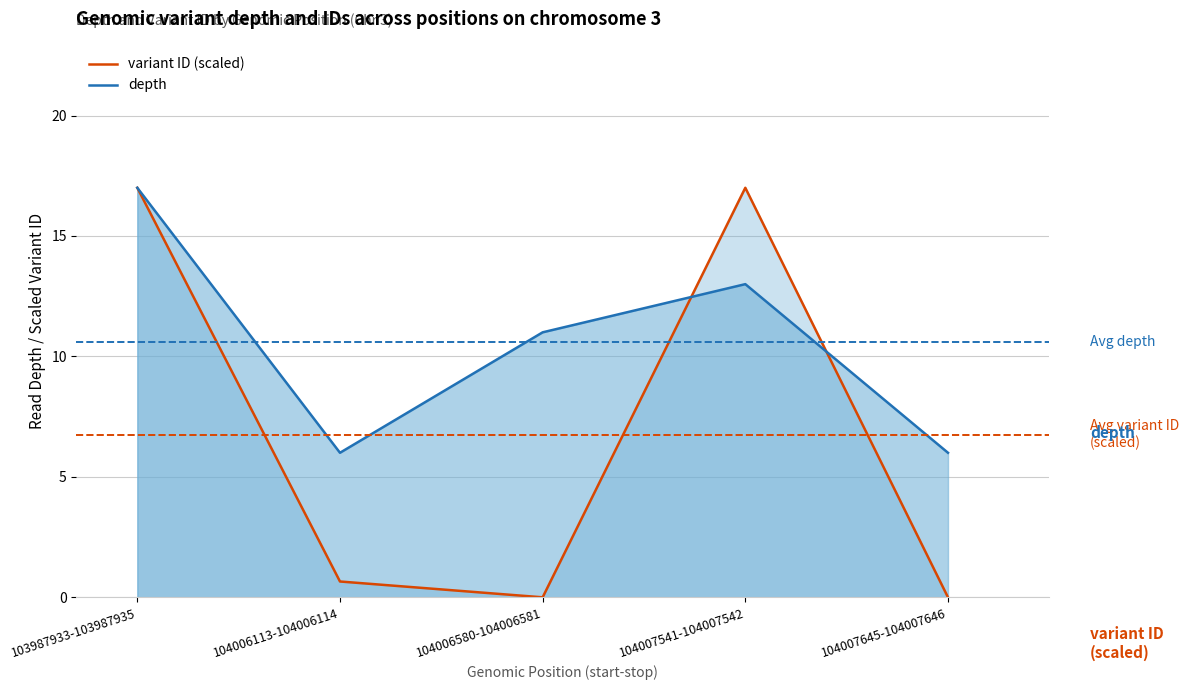

Reading left to right, list all the values displayed in this chart.

variant ID (scaled): 103987933-103987935=17.0	104006113-104006114=0.7	104006580-104006581=0.0	104007541-104007542=17.0	104007645-104007646=0.0
depth: 103987933-103987935=17.0	104006113-104006114=6.0	104006580-104006581=11.0	104007541-104007542=13.0	104007645-104007646=6.0